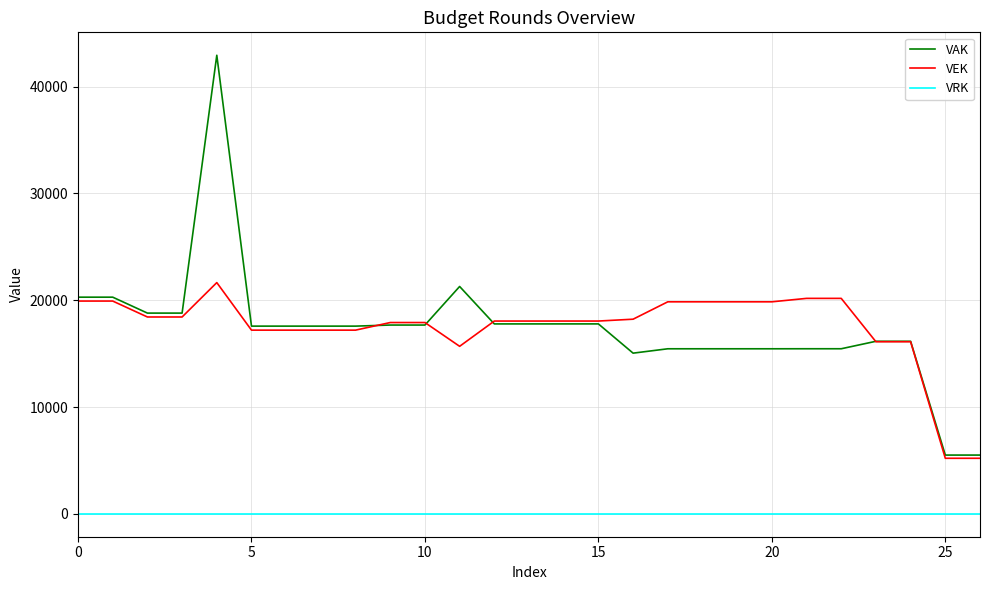

How many categories are shown in the chart?

27